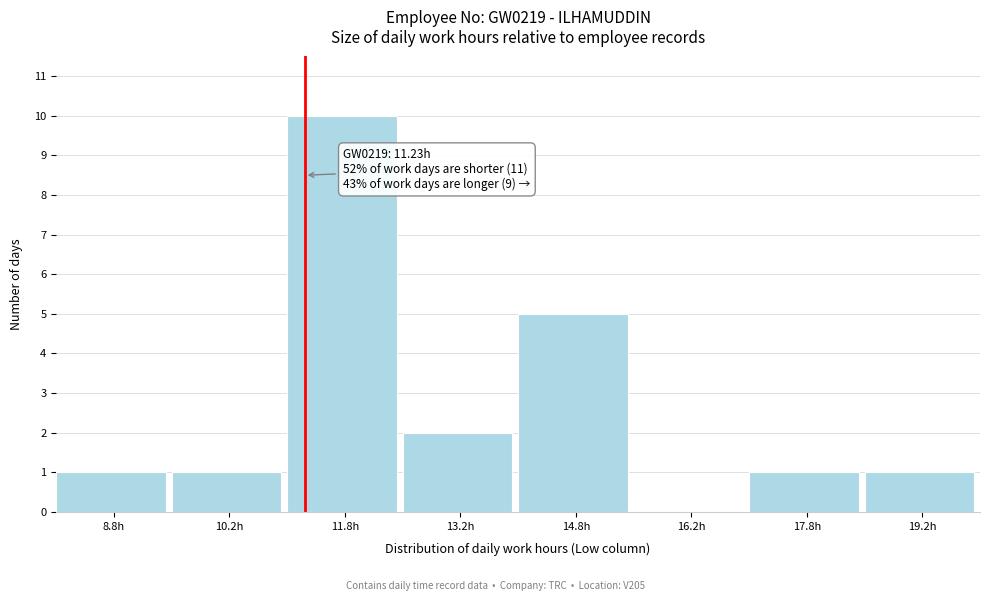

Over which range of the x-axis is the bar tallest?

11.0 to 12.5